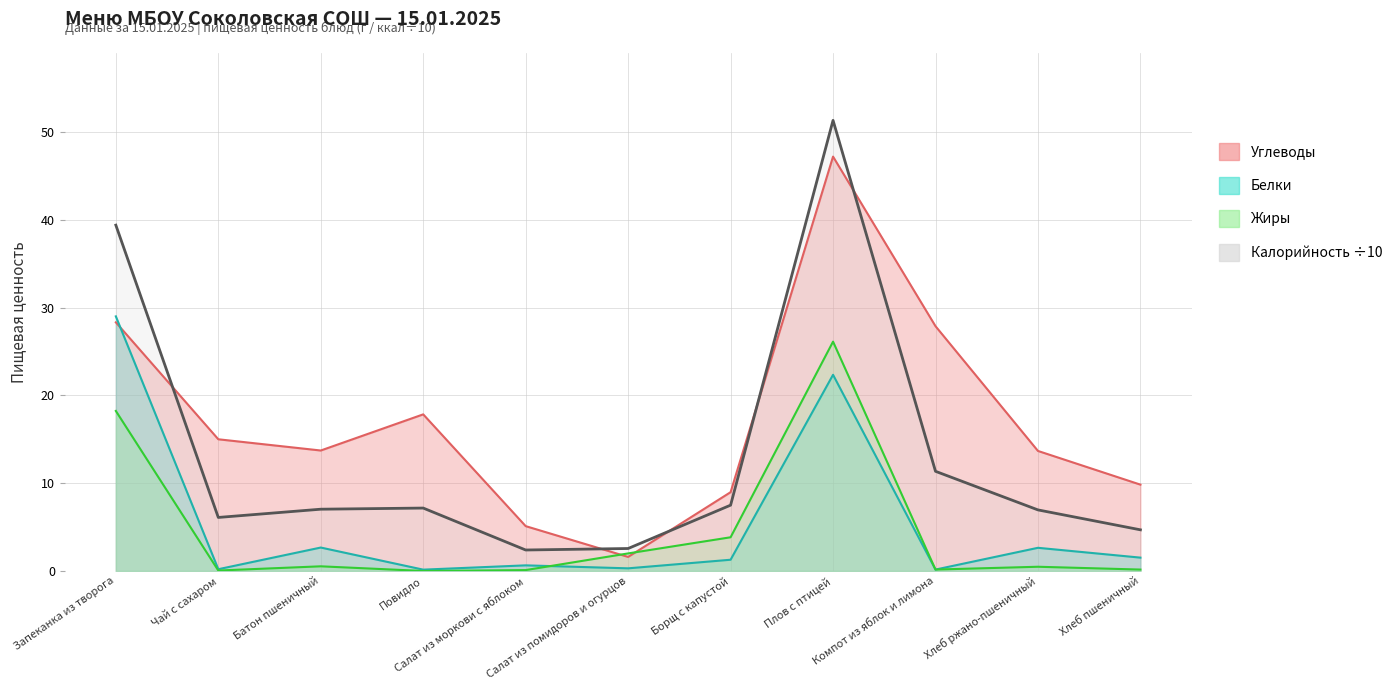

Which series has the largest range (max minus min)?

Калорийность